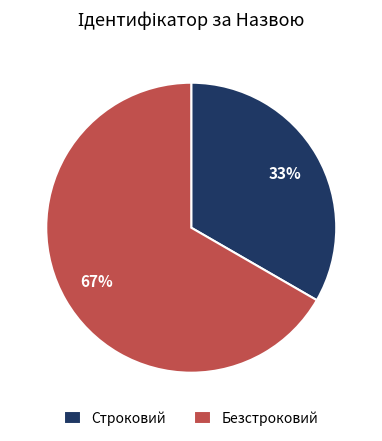

To the nearest percent, what portion does Безстроковий represent?

67%